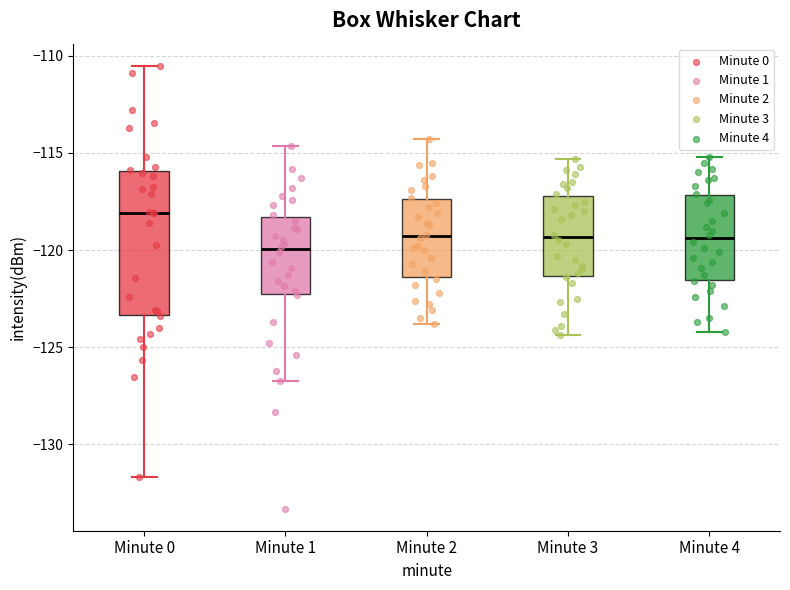

Reading left to right, transcribe this box plot: for each box, give where its median line is, the range the box spans, and where its two whiskers end, as read against the y-axis. The values are not printed on the chart, so give them approximately, as read against the axis.

Minute 0: median -118.0, box -123.5 to -116.0, whiskers -131.5 to -110.5
Minute 1: median -120.0, box -122.0 to -118.5, whiskers -126.5 to -114.5
Minute 2: median -119.5, box -121.5 to -117.5, whiskers -124.0 to -114.5
Minute 3: median -119.5, box -121.5 to -117.0, whiskers -124.5 to -115.5
Minute 4: median -119.5, box -121.5 to -117.0, whiskers -124.0 to -115.0